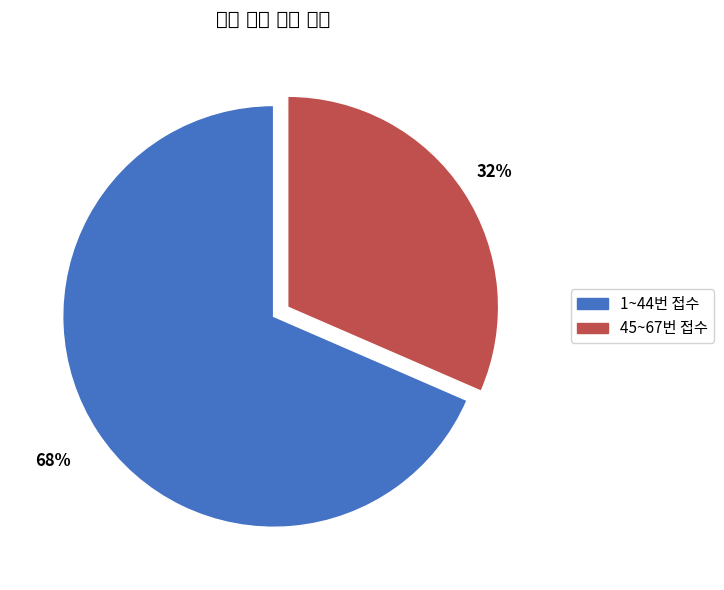

To the nearest percent, what is the average slice percentage?

50%